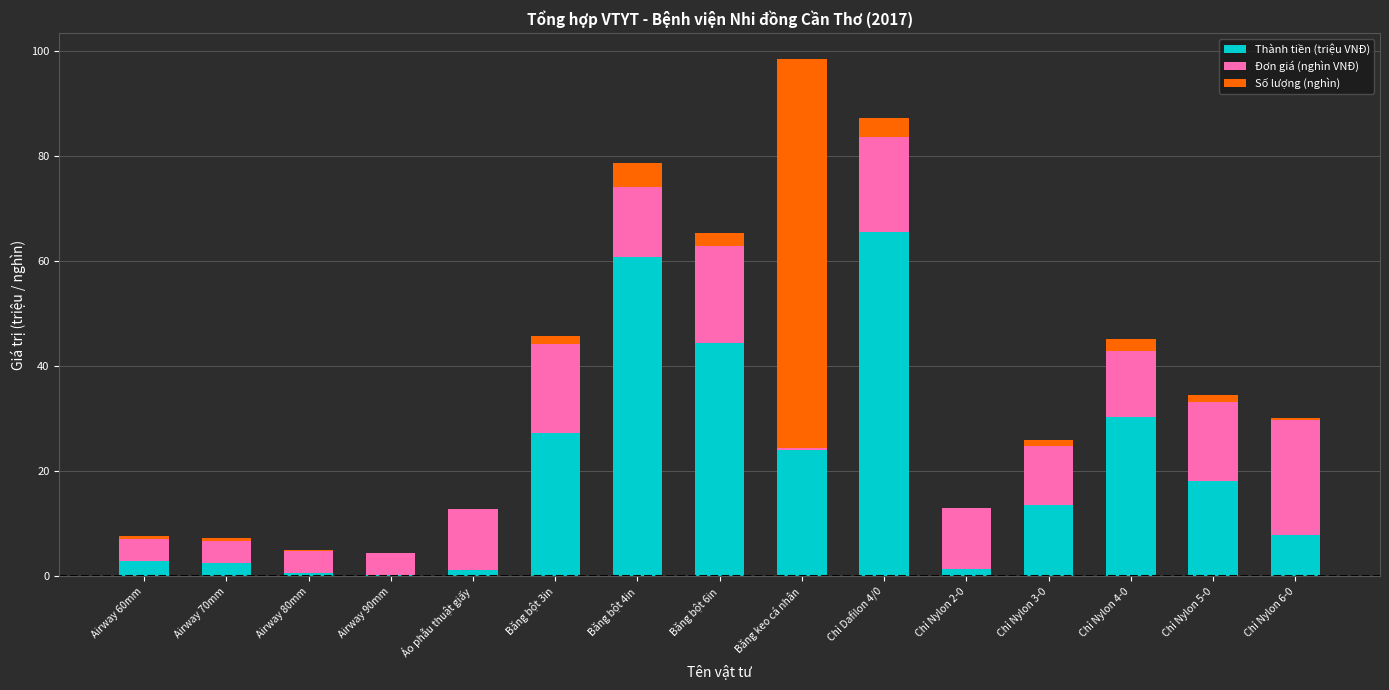

At which category is the sum across all series the highest?

Băng keo cá nhân